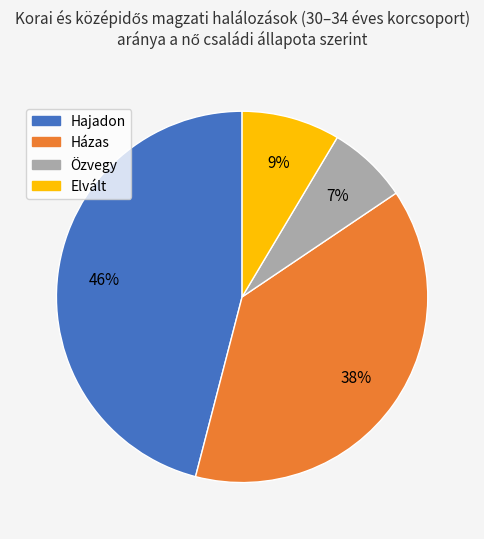

Which slice is the smallest?

Özvegy